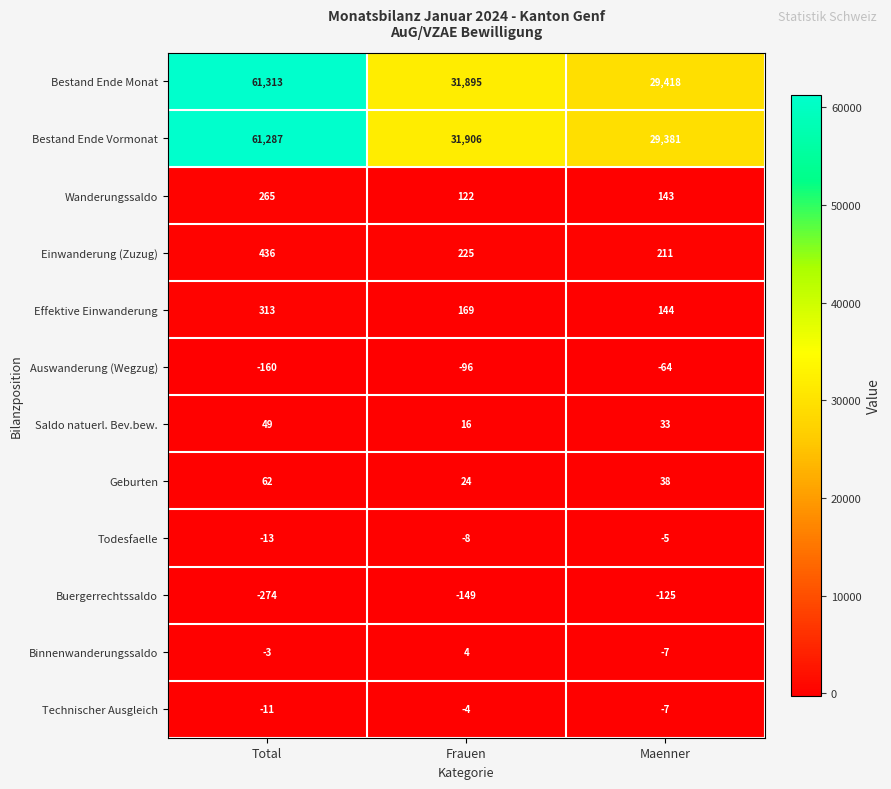

Which series has the largest total across all categories?

Bestand Ende Monat